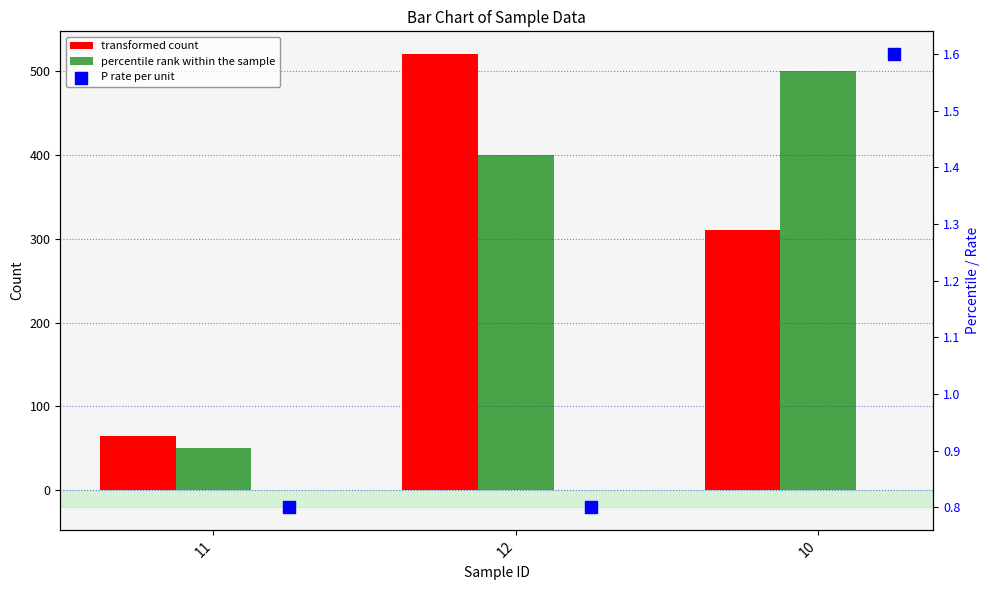

What are all the series names shown in the legend?

transformed count, percentile rank within the sample, P rate per unit